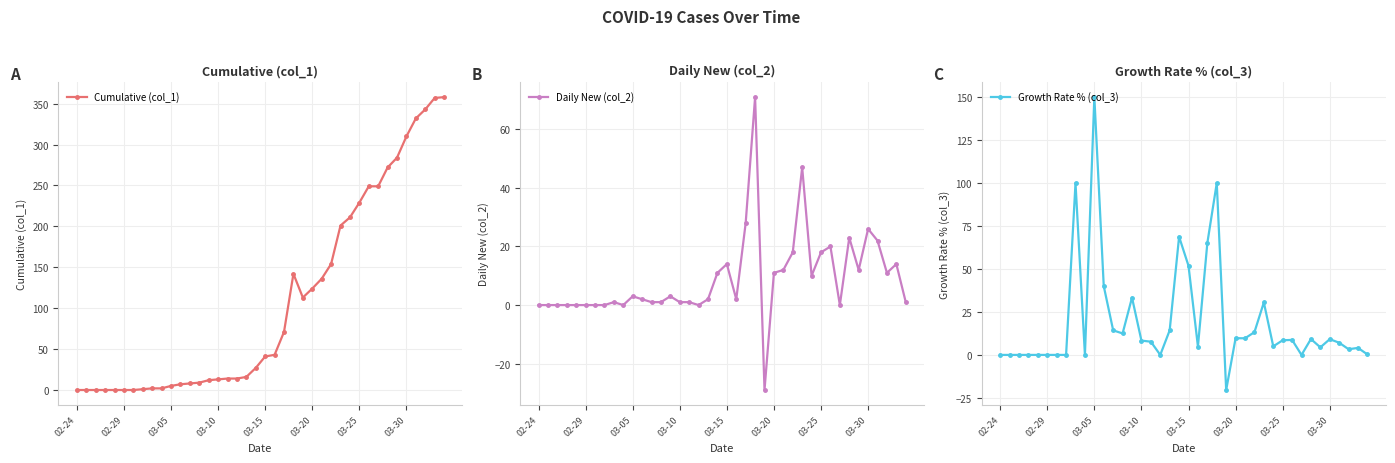

True or false: Cumulative (col_1) has more than 0 interior local peaks.

True